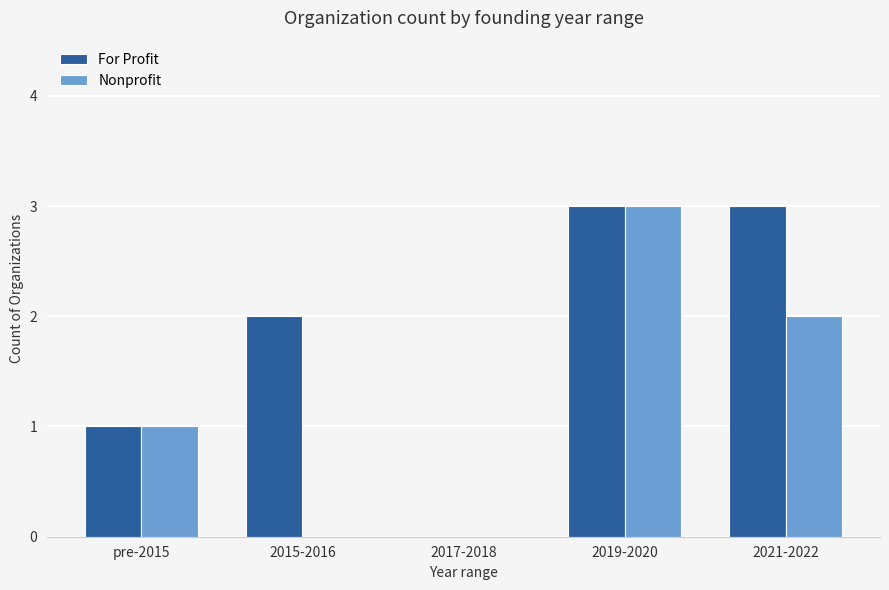

What is the sum of all For Profit values?

9